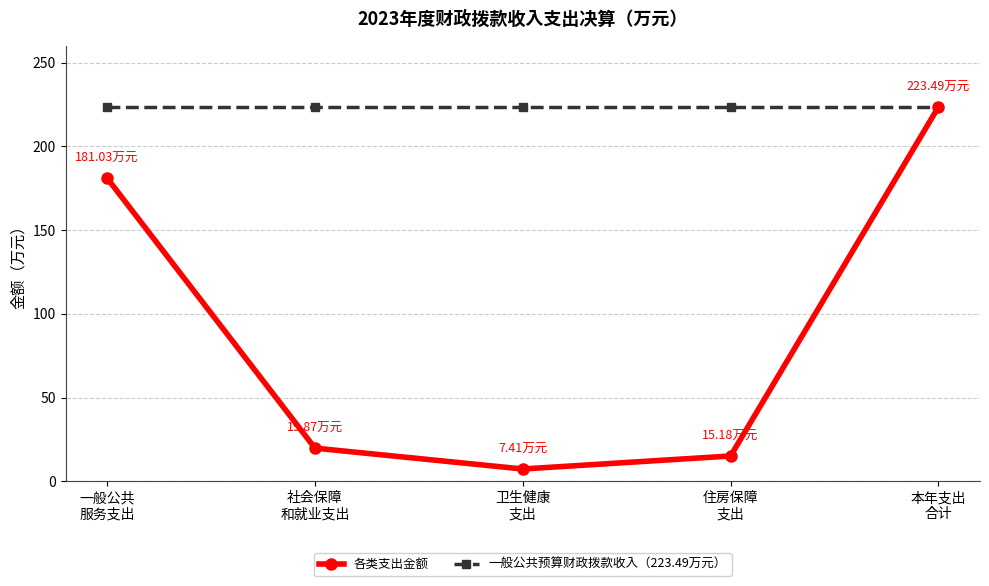

How many data points in 各类支出金额 are less than 19?

2